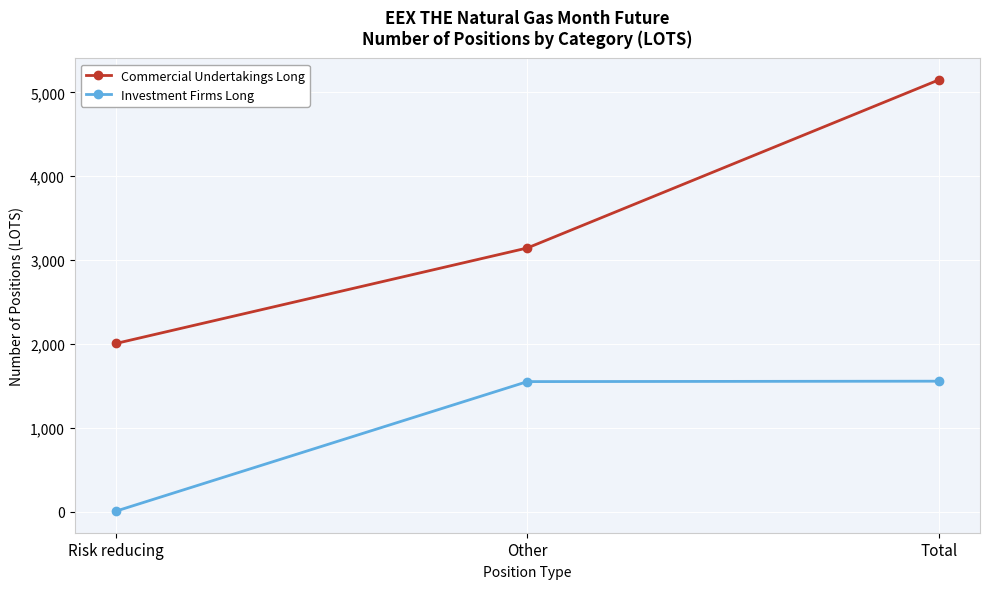

What is the label of the 3rd point from the right?

Risk reducing